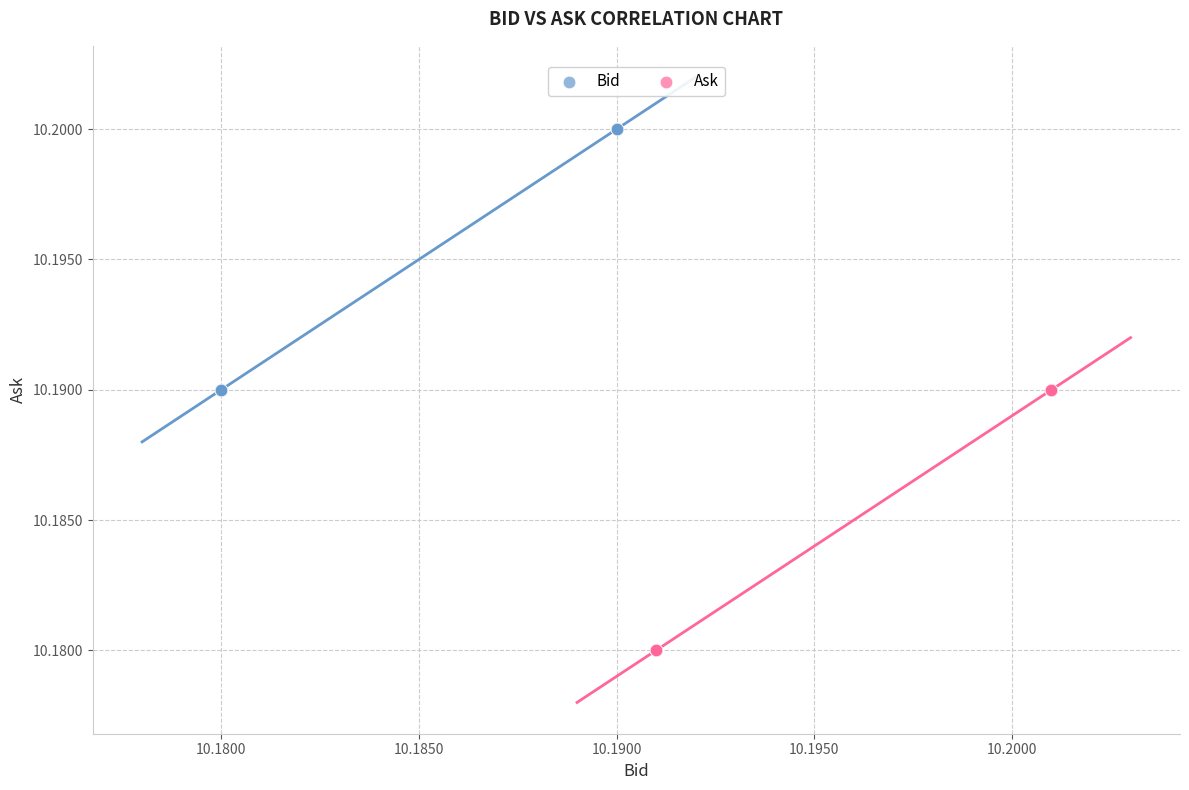

Which series contains the highest Y value?

Bid